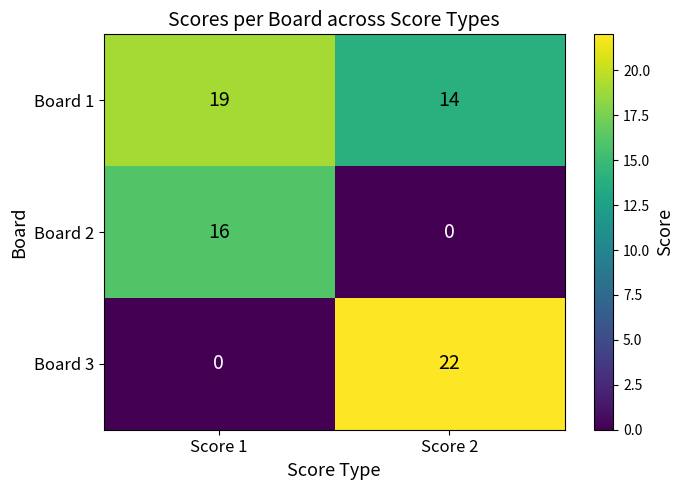

Where is Board 1 nearest to the value 16?

Score 2